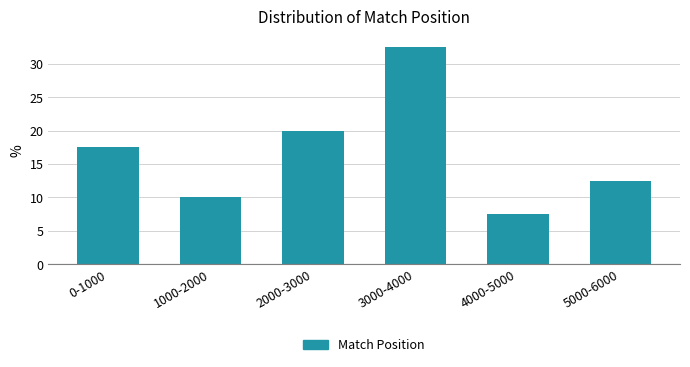

Reading left to right, list all the values displayed in this chart.

0-1000=17.5	1000-2000=10.0	2000-3000=20.0	3000-4000=32.5	4000-5000=7.5	5000-6000=12.5